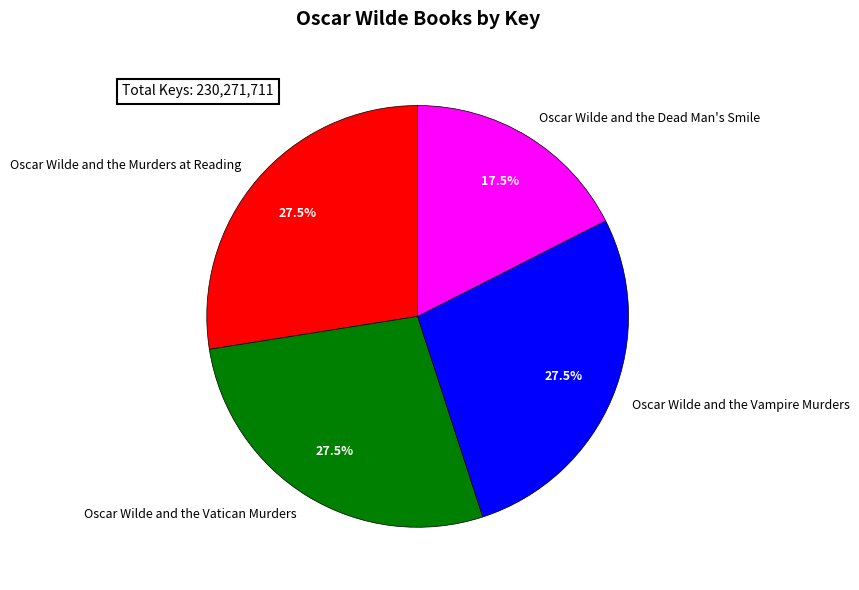

The Oscar Wilde and the Vampire Murders slice represents 33% of the pie. True or false?

False